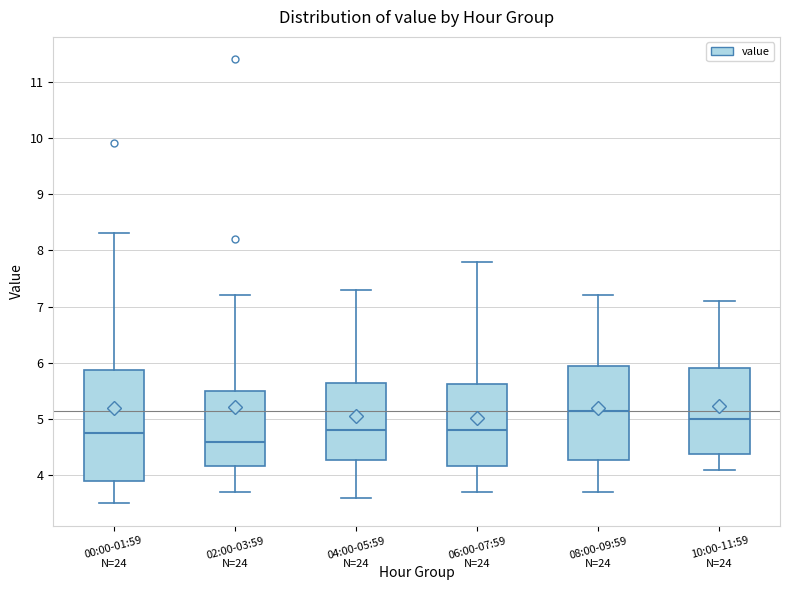

Comparing the boxes themselves (not the whiskers), which one is the tallest?

00:00-01:59